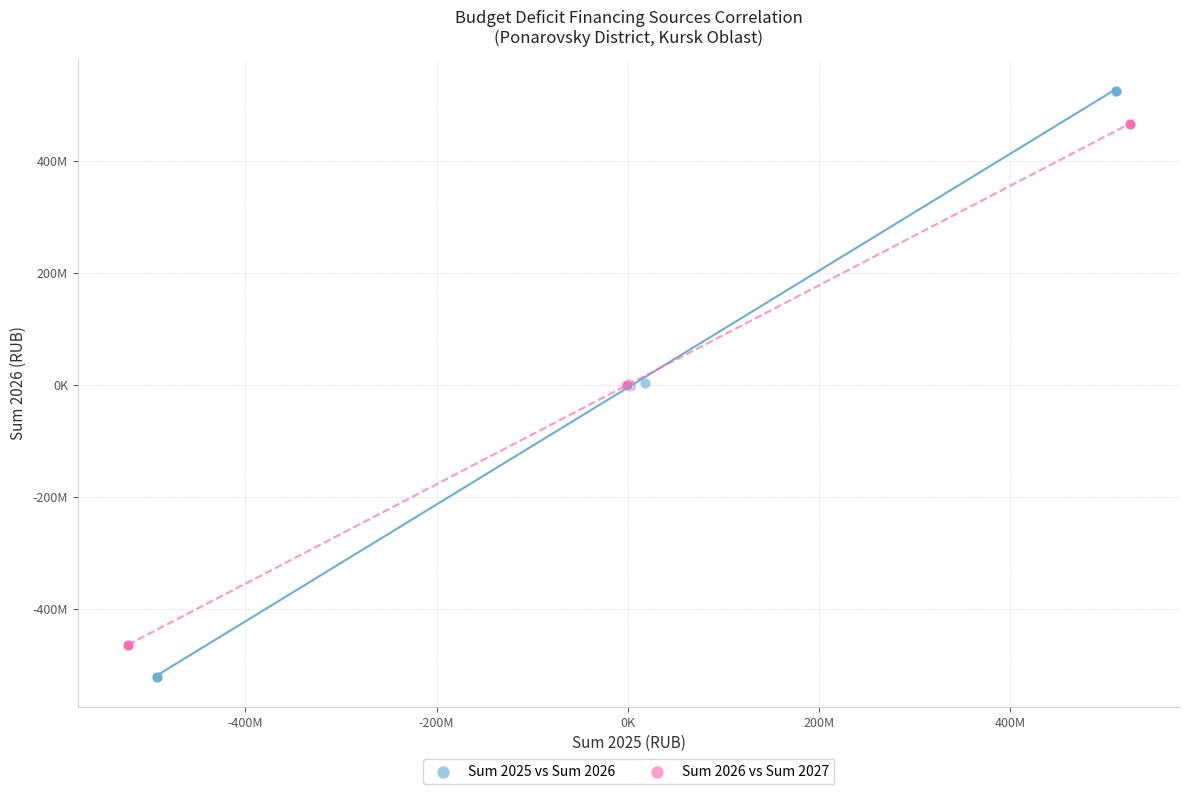

Which series contains the lowest Y value?

Sum 2025 vs Sum 2026